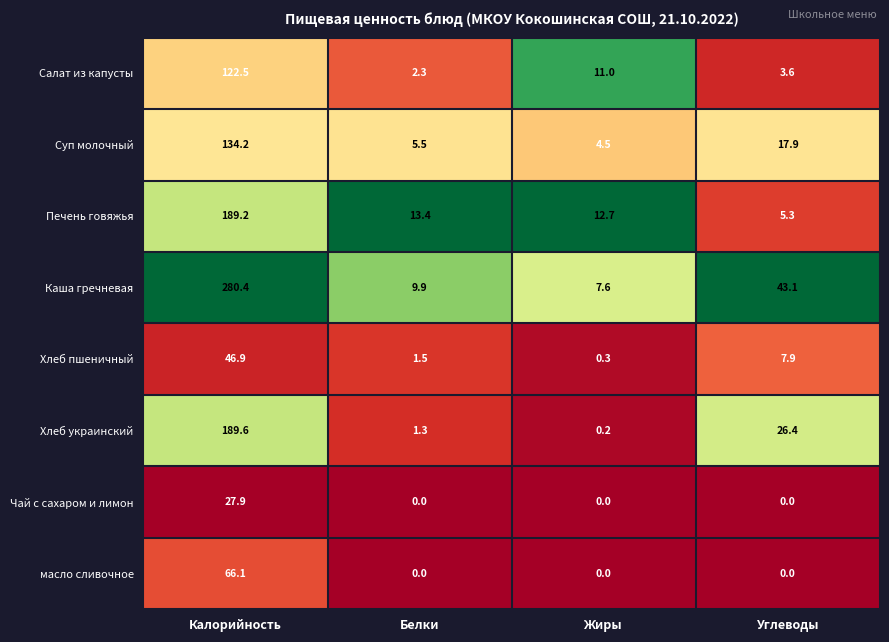

Rank the categories by Салат из капусты value from lowest to highest.

Белки, Углеводы, Жиры, Калорийность